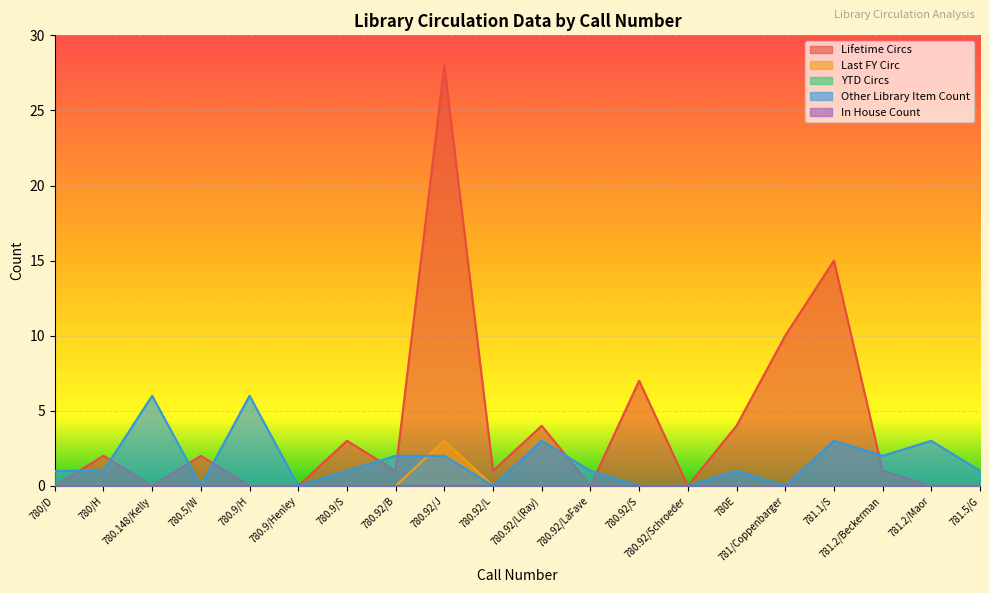

What is the label of the 4th point from the left?

780.5/W